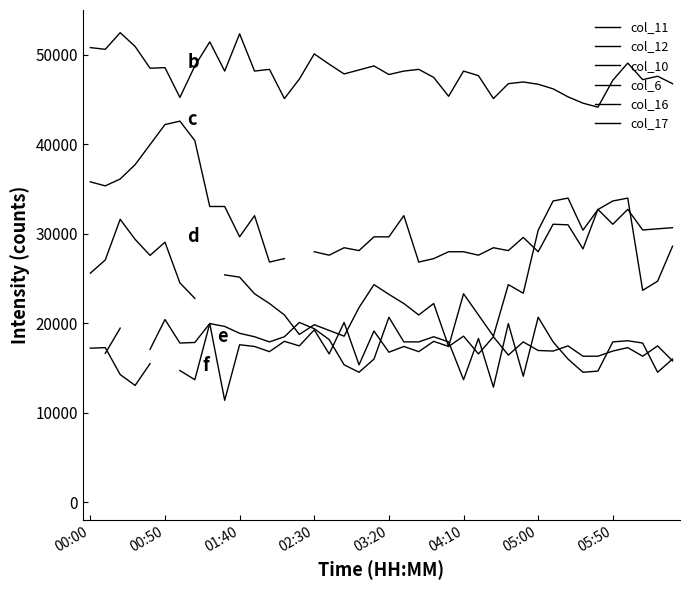

How many lines are shown in the chart?

6